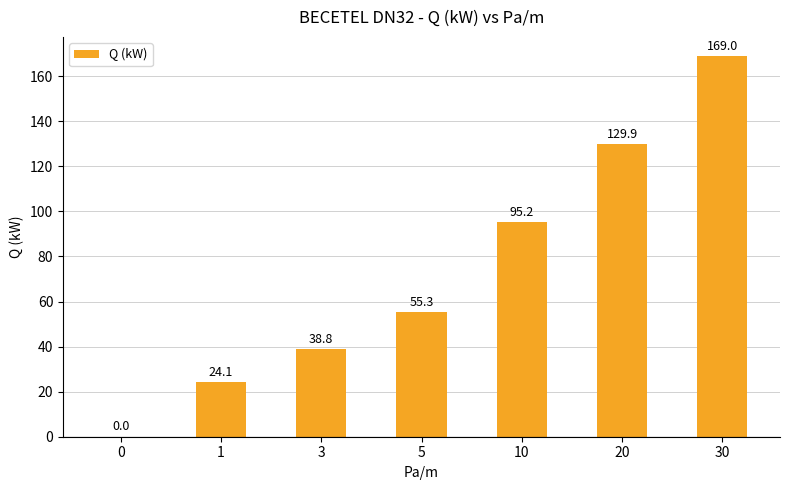

Is it true that the value at 30 is 293.3?

False